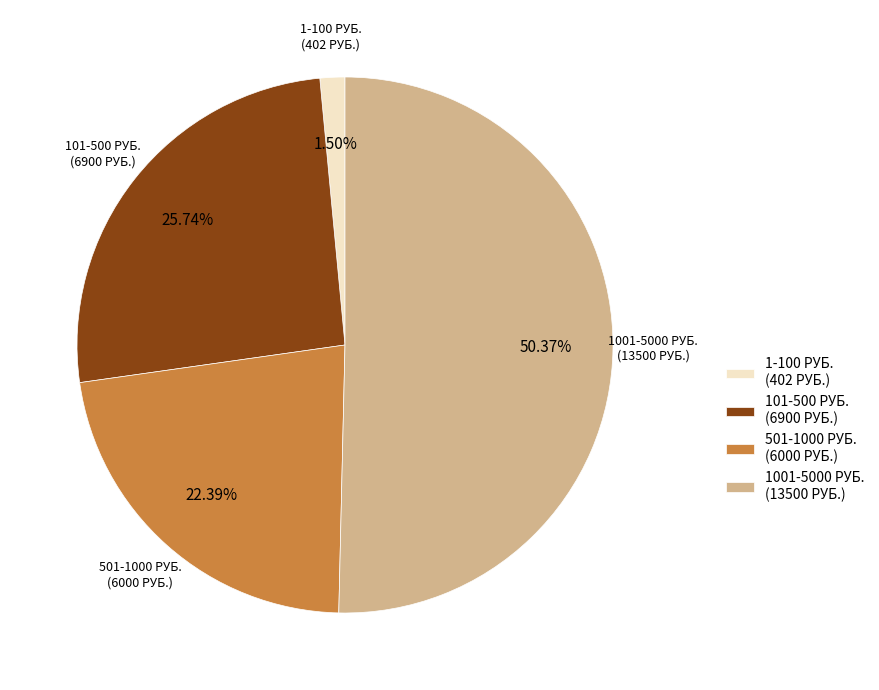

What is the largest slice in the pie chart?

1001-5000 РУБ. (13500 РУБ.)